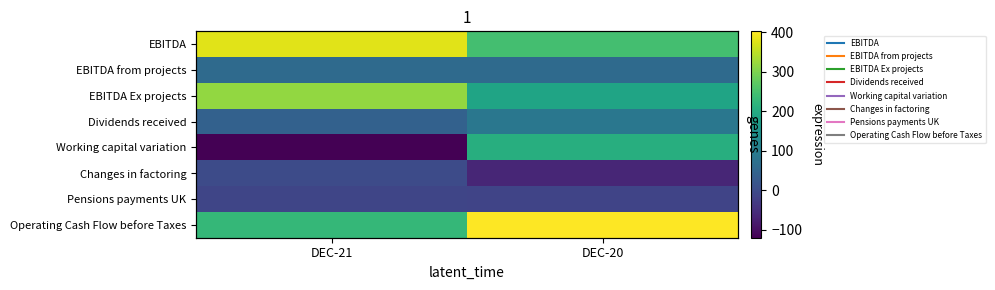

Which category has the lowest value across all series?

DEC-21